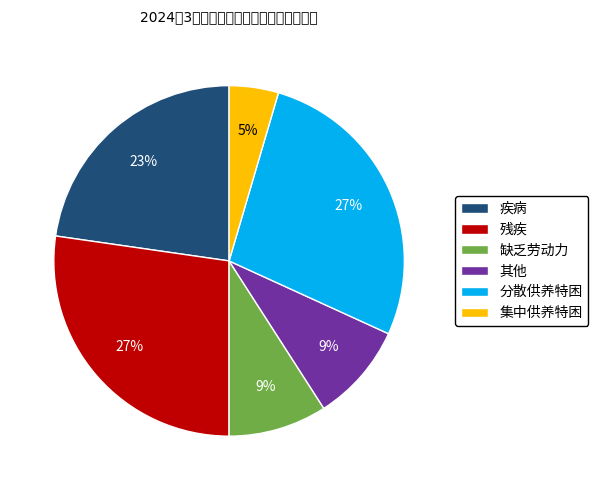

To the nearest percent, what is the average slice percentage?

17%